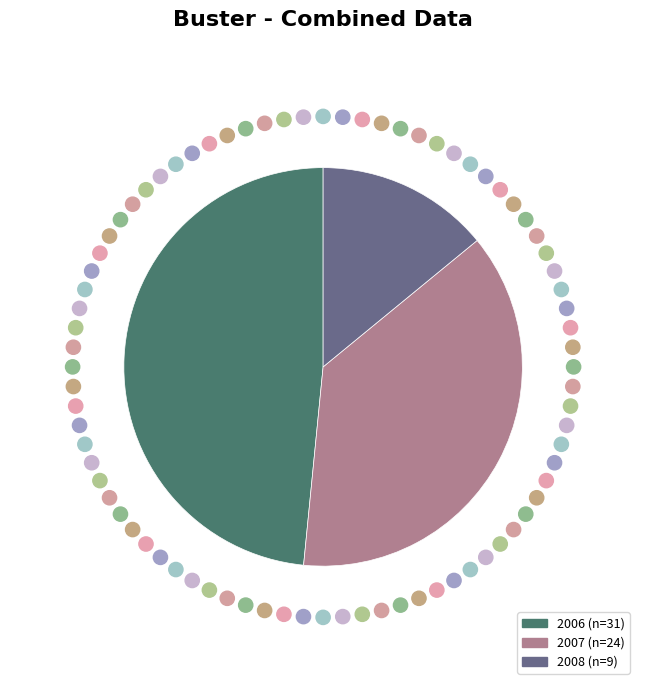

Which slice is the smallest?

2008